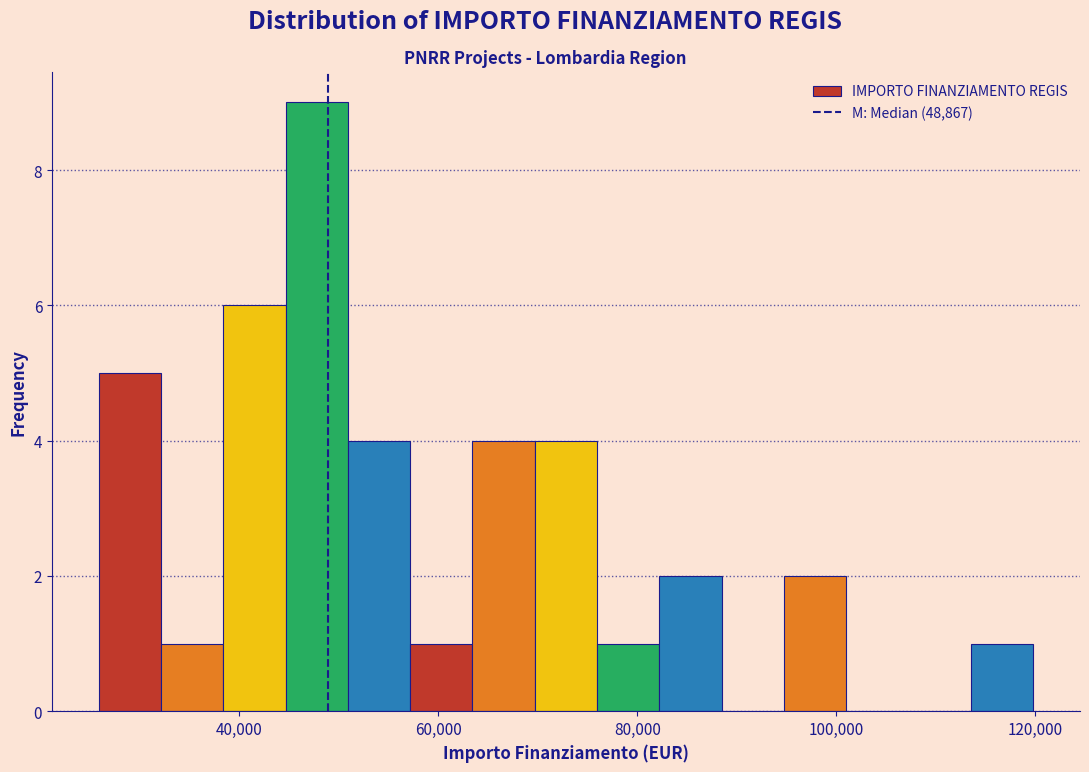

Read against the x-axis, roughly where is the centre of the tallest bar?

48000